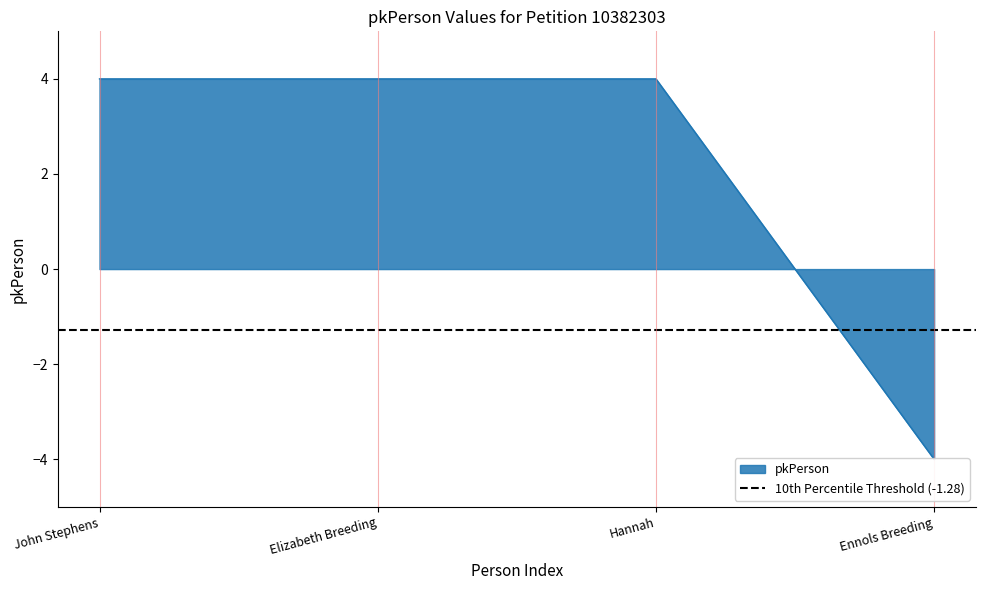

What is the greatest value displayed?

4.0